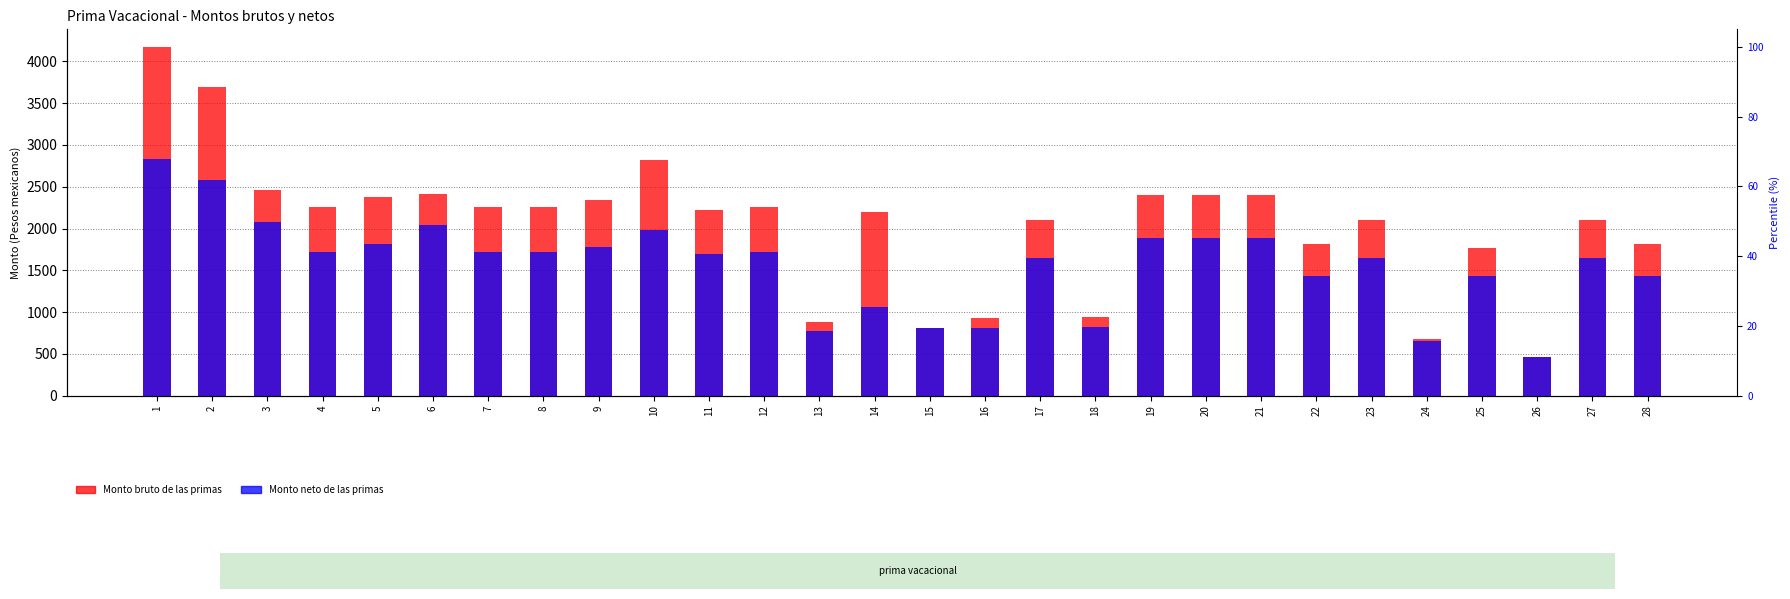

At how many categories does at least one series exceed 3268?

2